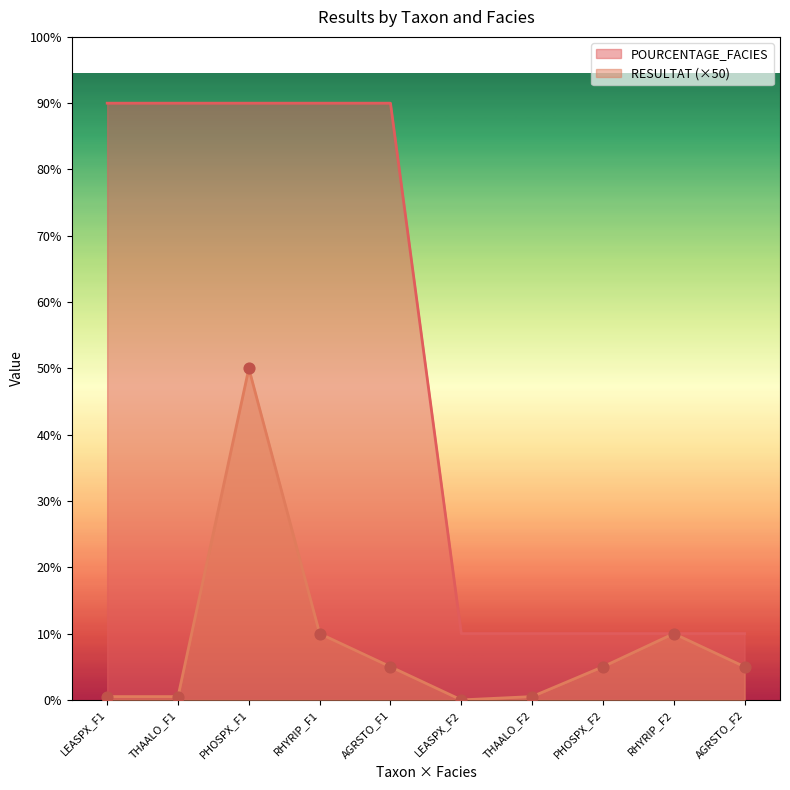

Which series has the largest total across all categories?

POURCENTAGE_FACIES